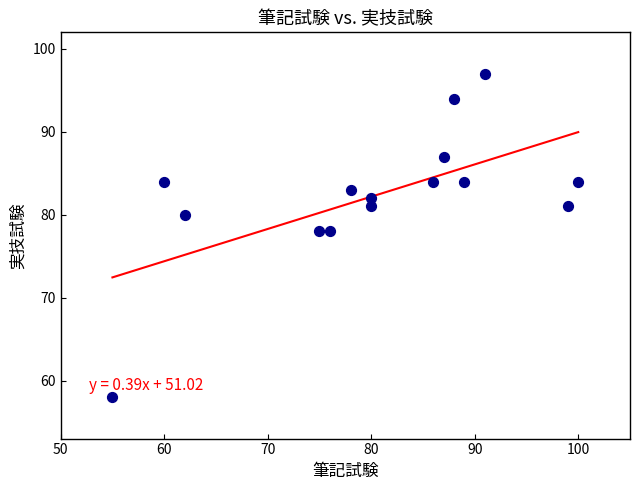

What is the range of Y values (max minus min)?

39